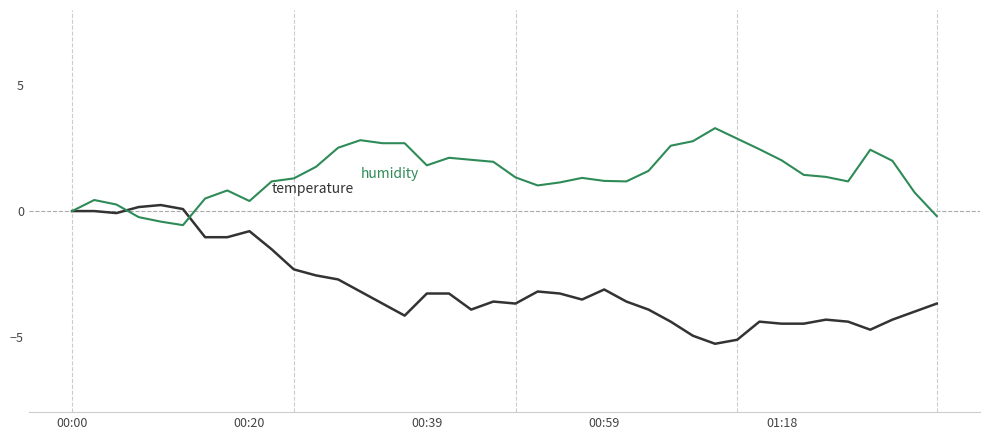

What is the maximum value shown in the chart?

3.3